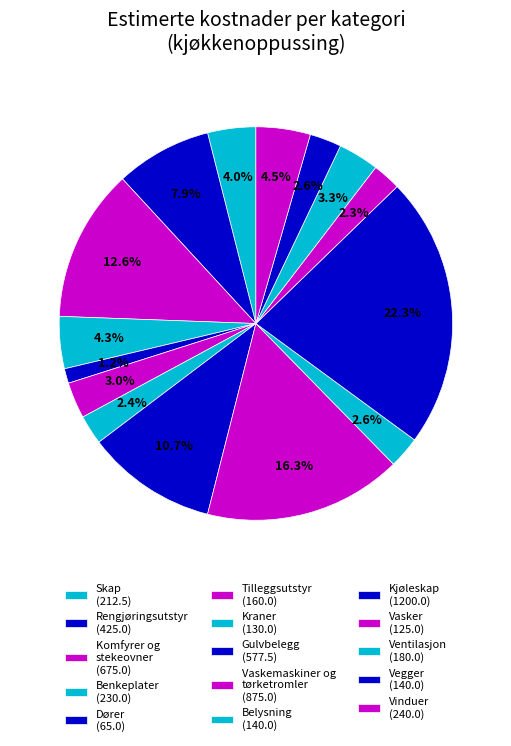

What portion of the pie excludes Ventilasjon?

96.7%